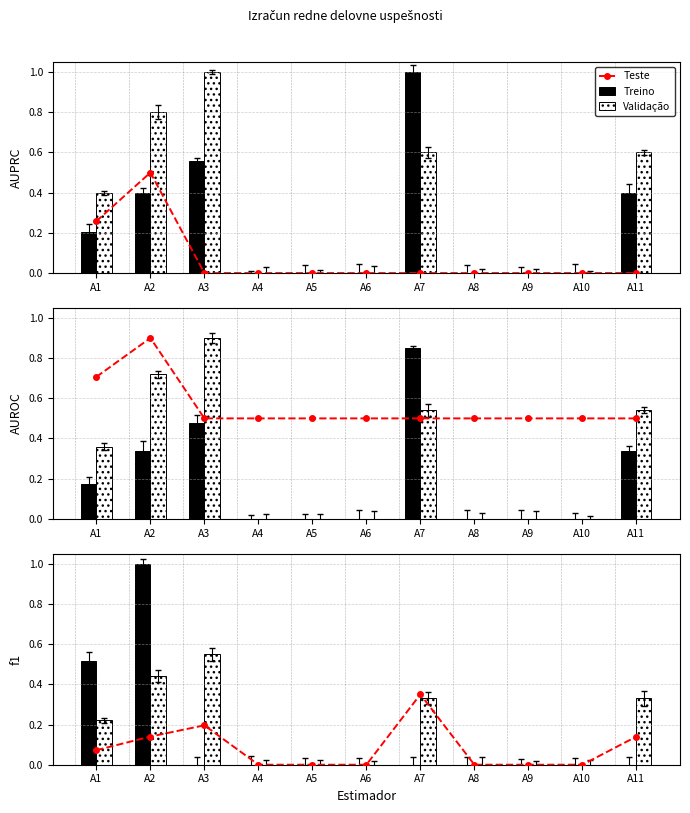

Reading right to left, extract all data points from this chart.

Teste: A11=0.1	A10=0.0	A9=0.0	A8=0.0	A7=0.3	A6=0.0	A5=0.0	A4=0.0	A3=0.2	A2=0.1	A1=0.1
Treino: A11=0.0	A10=0.0	A9=0.0	A8=0.0	A7=0.0	A6=0.0	A5=0.0	A4=0.0	A3=0.0	A2=1.0	A1=0.5
Validação: A11=0.3	A10=0.0	A9=0.0	A8=0.0	A7=0.3	A6=0.0	A5=0.0	A4=0.0	A3=0.6	A2=0.4	A1=0.2